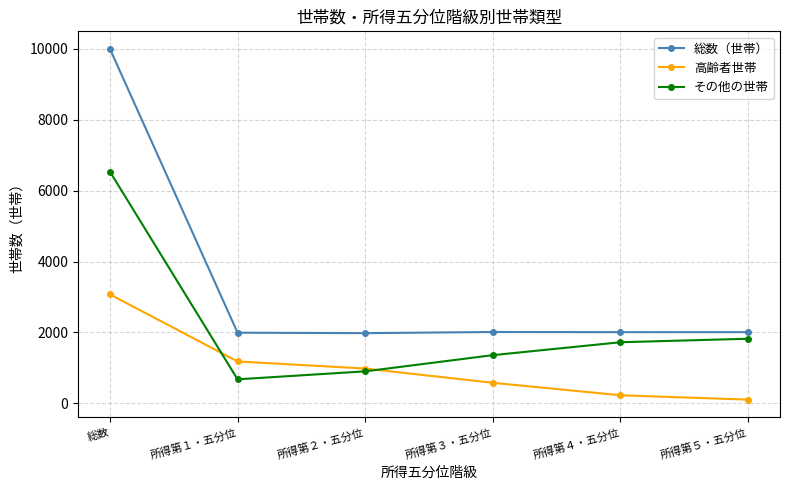

True or false: 高齢者世帯 and 総数（世帯） cross at least once.

False